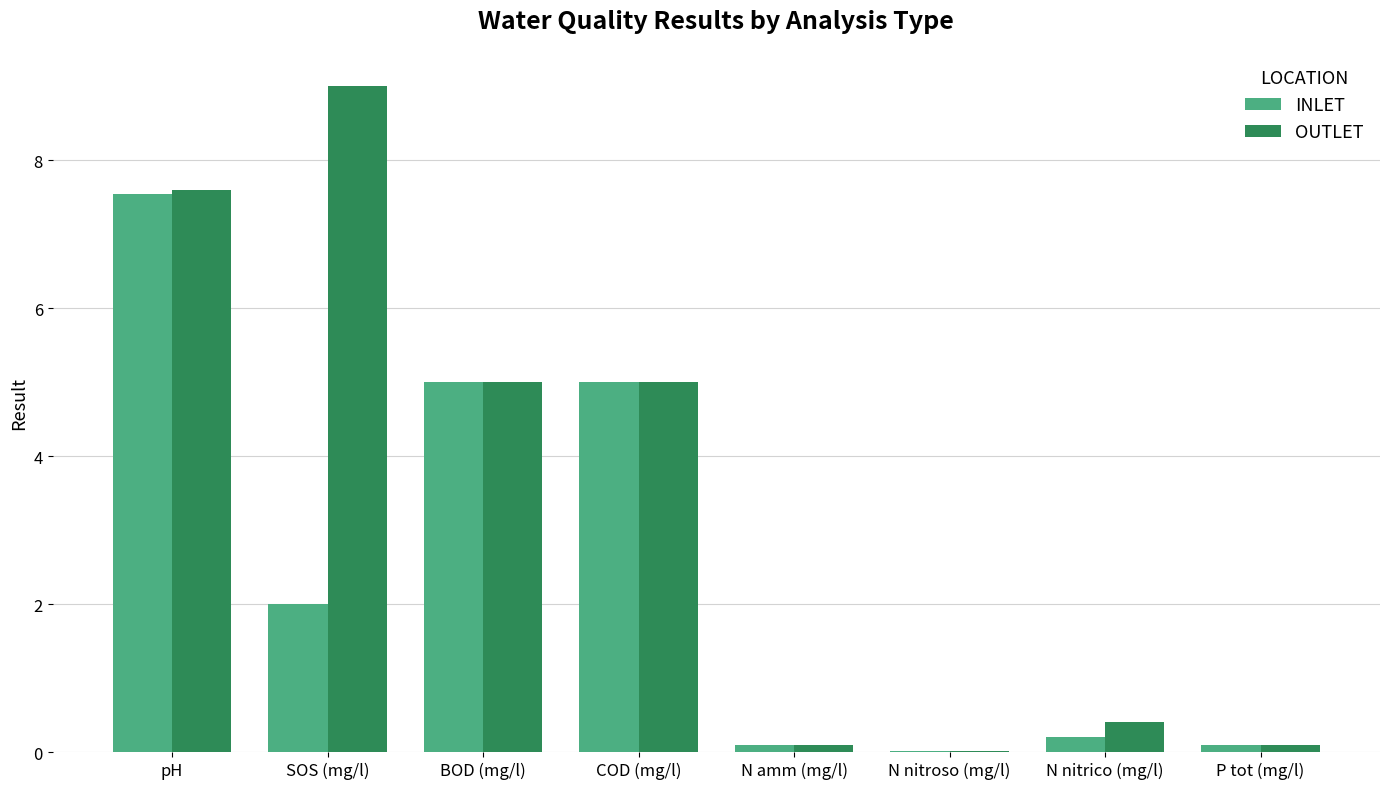

True or false: INLET has a value of 0.0 at N nitroso (mg/l).

True